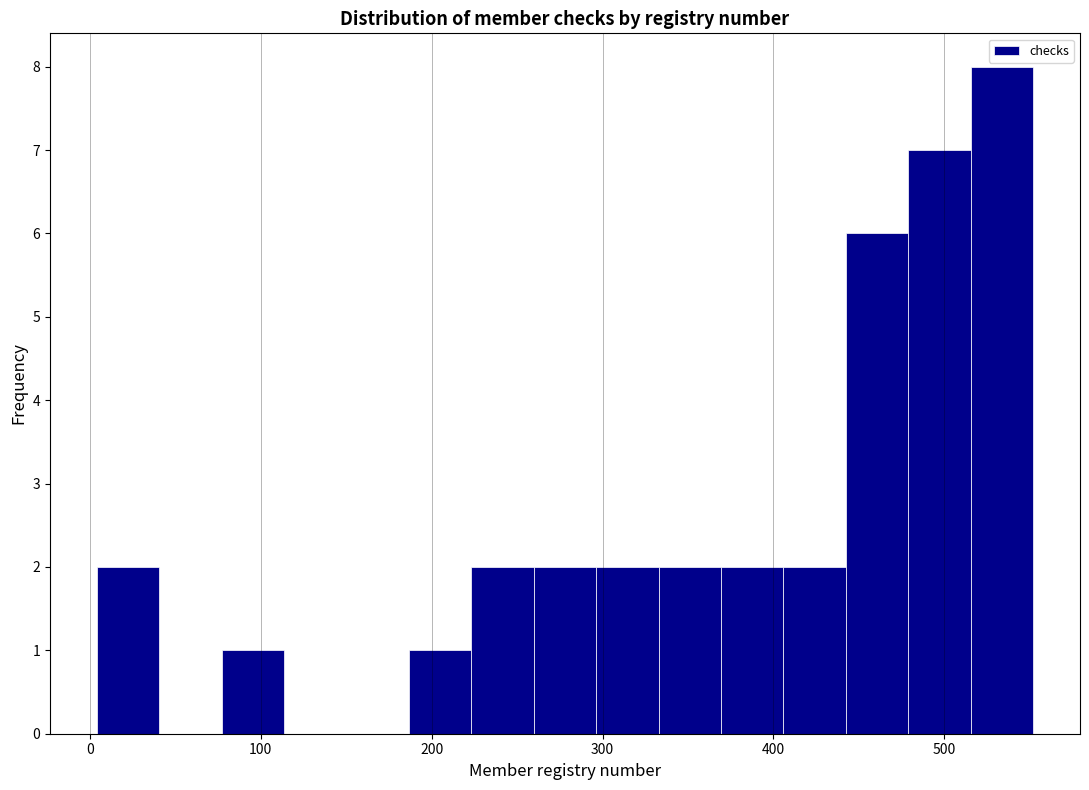

Around what value on the x-axis is the tallest bar? Give the approximate position of its centre, as read against the axis.

530